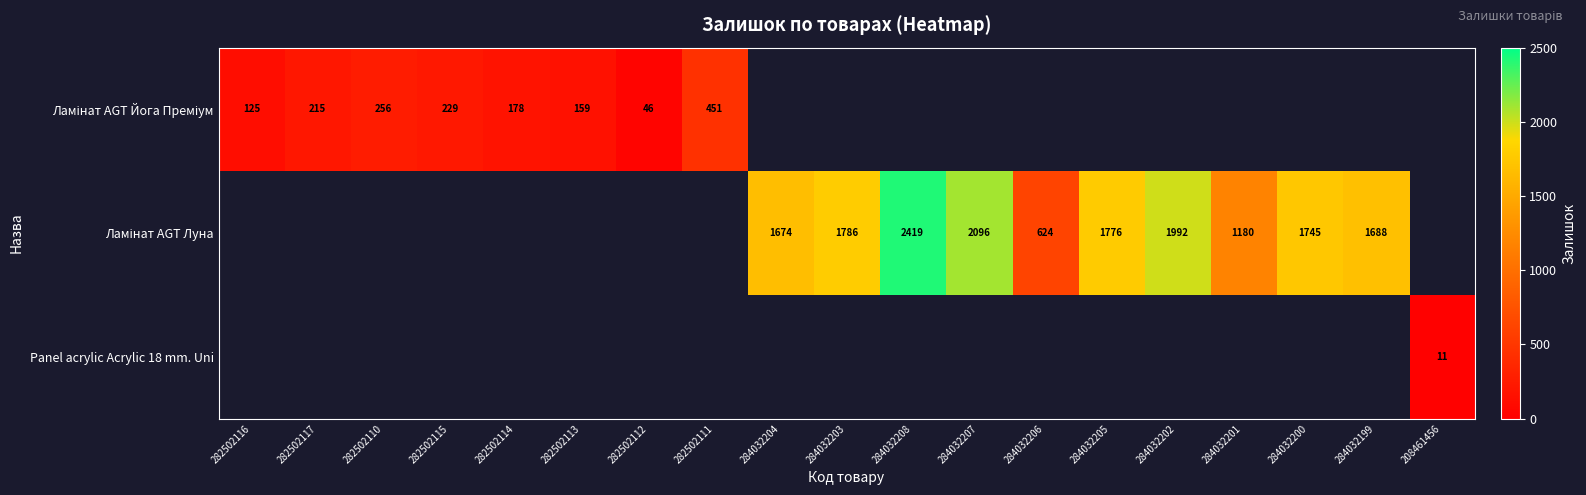

Is the value of Ламінат AGT Луна at 284032206 greater than the value of Ламінат AGT Йога Преміум at 284032205?

No